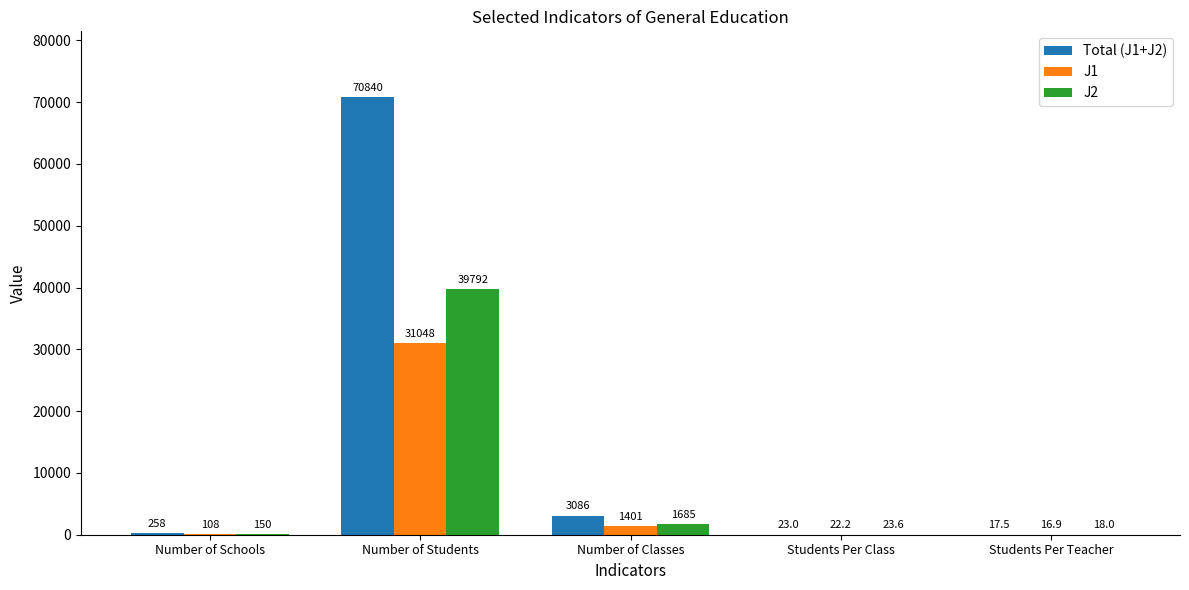

Which category has the highest value across all series?

Number of Students